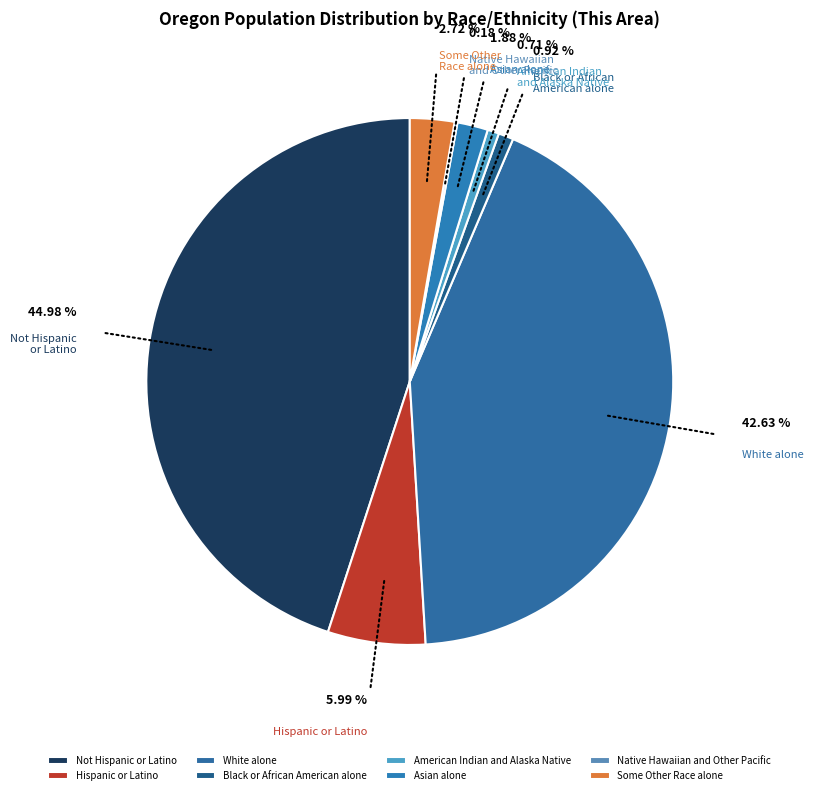

True or false: Not Hispanic or Latino accounts for 40% of the total.

False